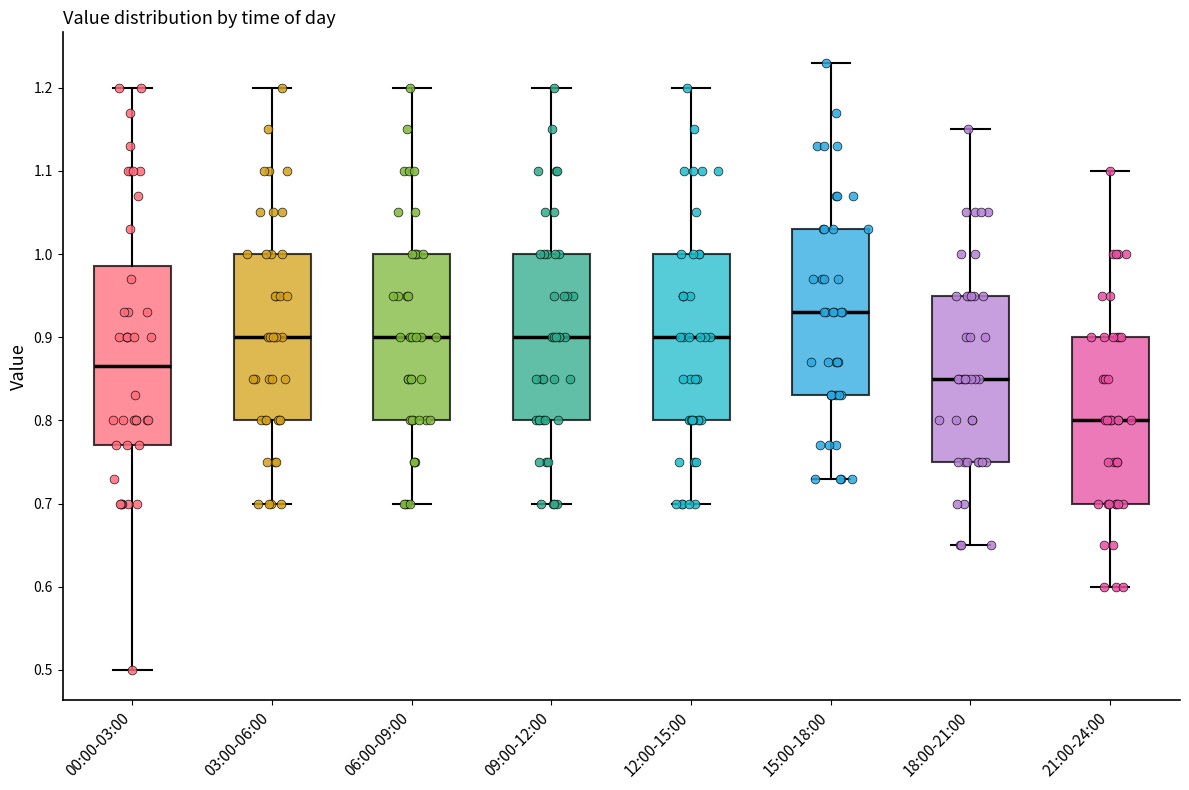

Which box is the tallest, from its lower edge to its upper edge?

00:00-03:00